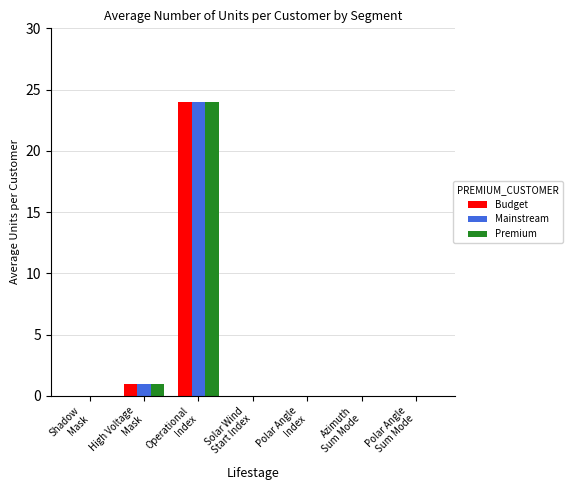

Reading left to right, extract all data points from this chart.

Budget: Shadow
Mask=0	High Voltage
Mask=1	Operational
Index=24	Solar Wind
Start Index=0	Polar Angle
Index=0	Azimuth
Sum Mode=0	Polar Angle
Sum Mode=0
Mainstream: Shadow
Mask=0	High Voltage
Mask=1	Operational
Index=24	Solar Wind
Start Index=0	Polar Angle
Index=0	Azimuth
Sum Mode=0	Polar Angle
Sum Mode=0
Premium: Shadow
Mask=0	High Voltage
Mask=1	Operational
Index=24	Solar Wind
Start Index=0	Polar Angle
Index=0	Azimuth
Sum Mode=0	Polar Angle
Sum Mode=0